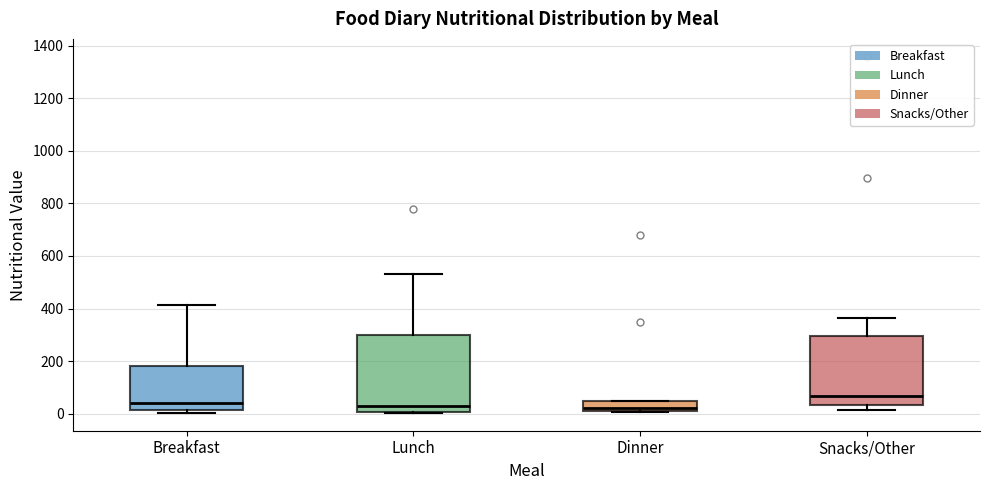

Where does the upper whisker of the box for Breakfast end on the y-axis? The values are not printed on the chart, so give them approximately, as read against the axis.

420